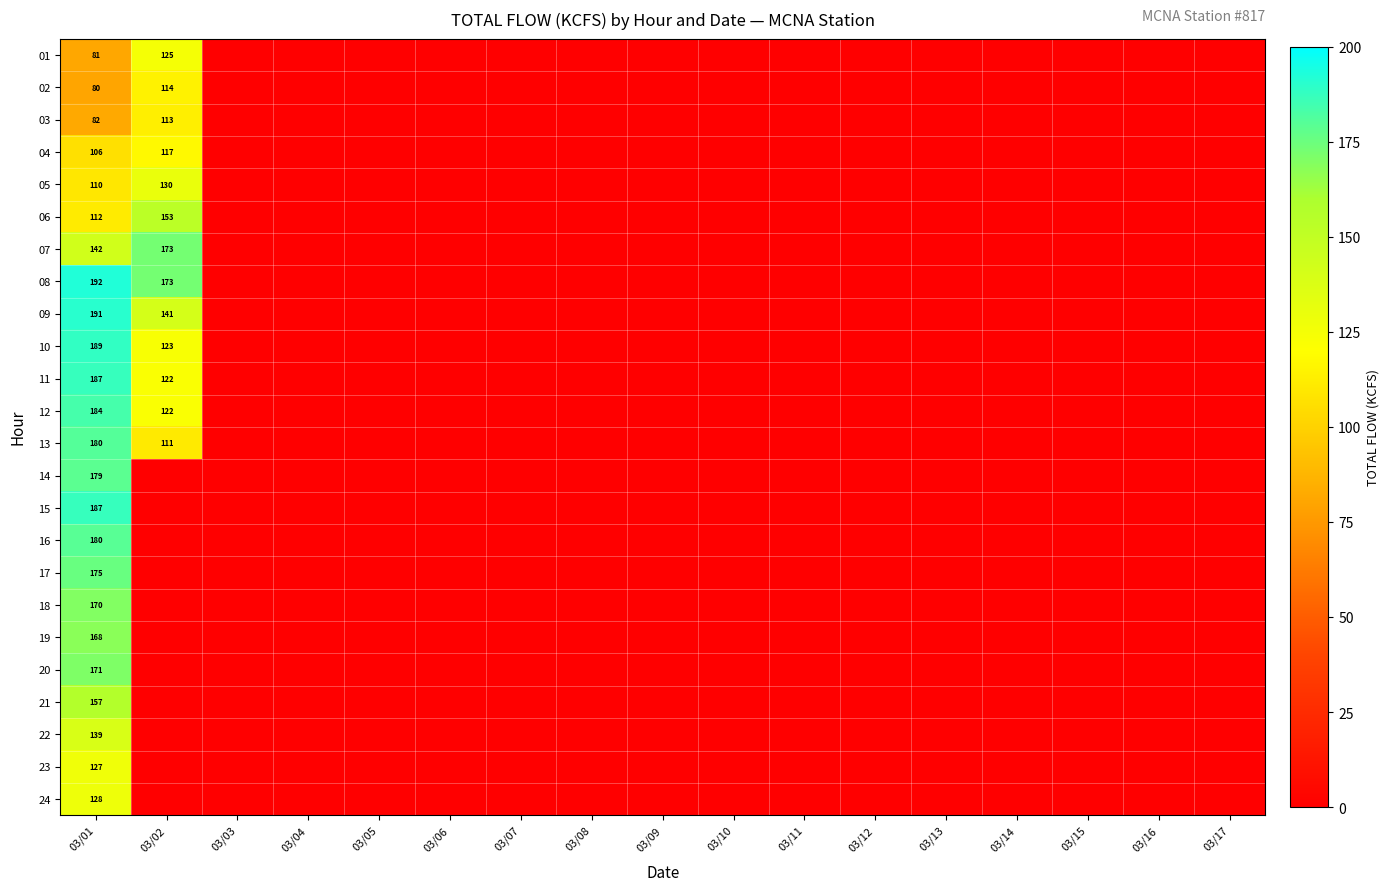

Which label corresponds to the smallest value in the chart?

03/03